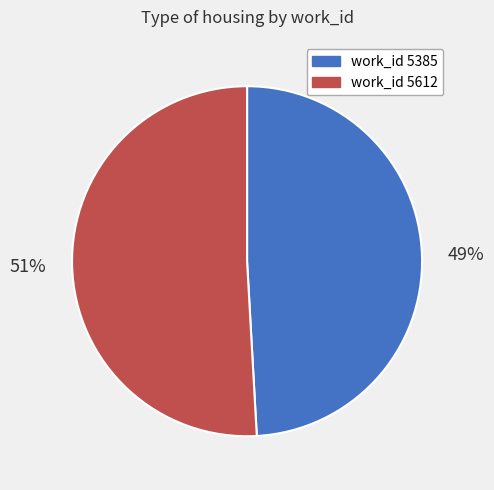

To the nearest percent, what is the average slice percentage?

50%